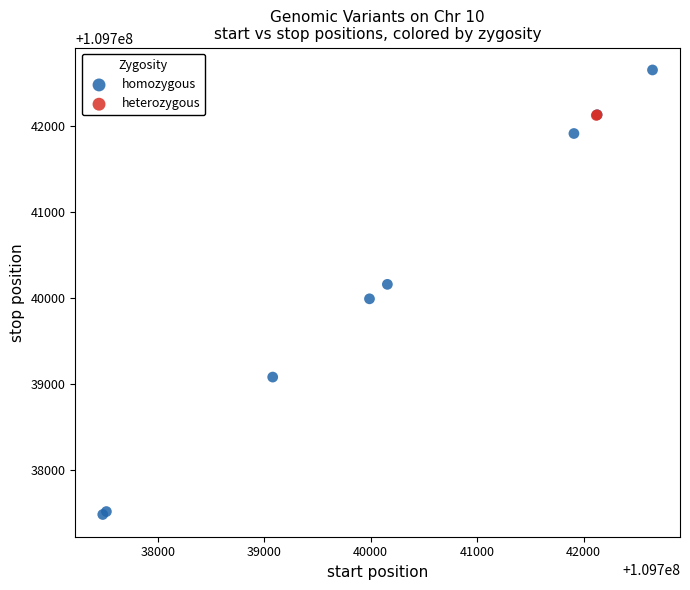

What are all the series names shown in the legend?

homozygous, heterozygous